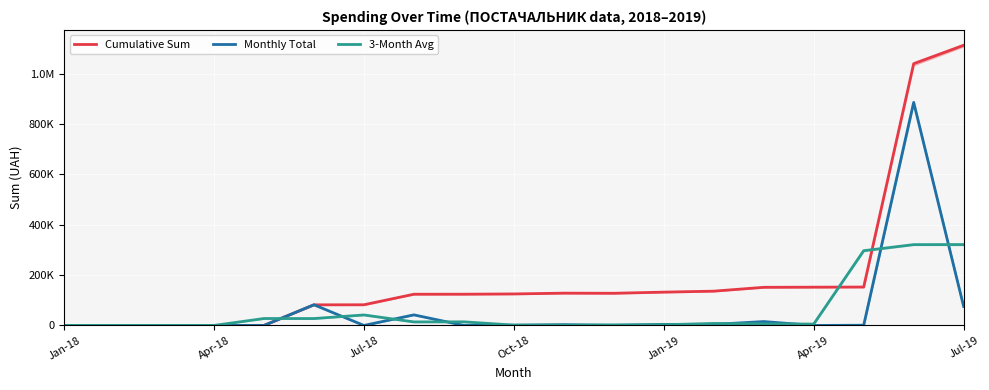

List the series in order of their peak value, highest first.

Cumulative Sum, Monthly Total, 3-Month Avg